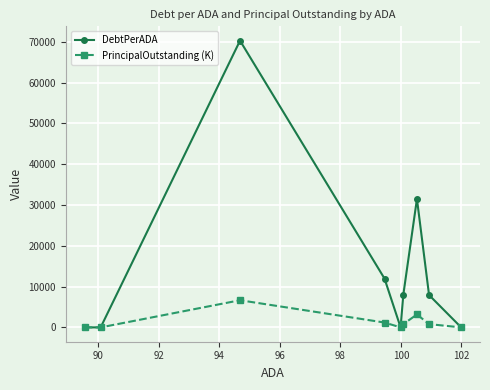

Which series has the largest range (max minus min)?

DebtPerADA